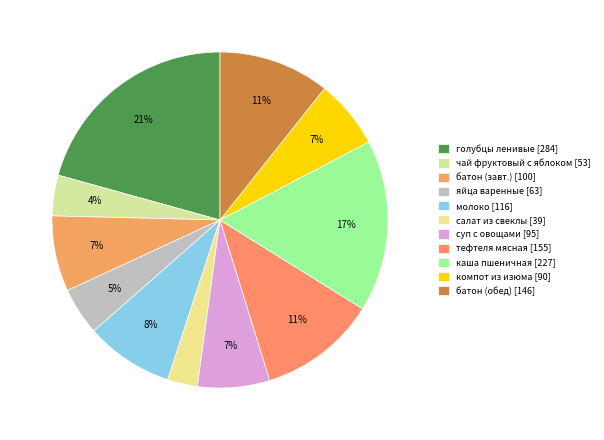

Is there any slice that represents more than half of the pie?

No